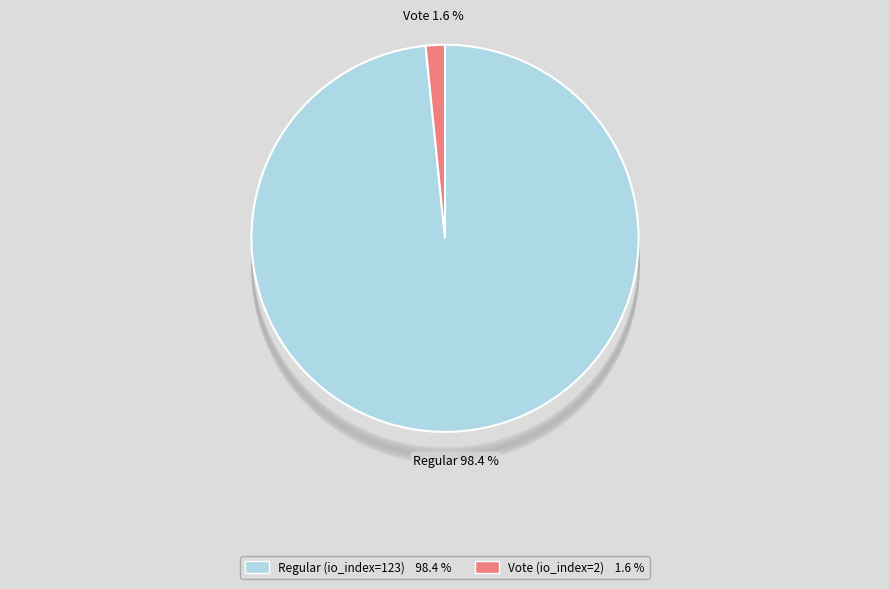

Does Vote (io_index=2) represent more than half of the total?

No